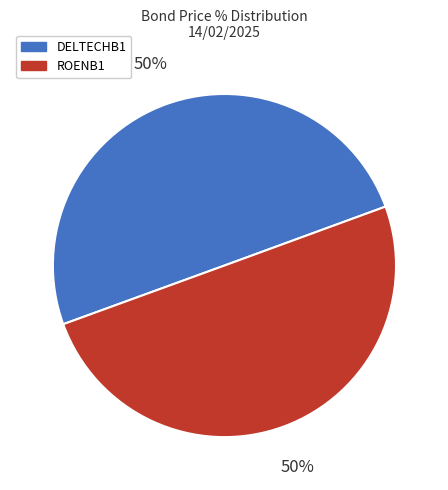

Is it true that DELTECHB1 is 50% of the pie?

True